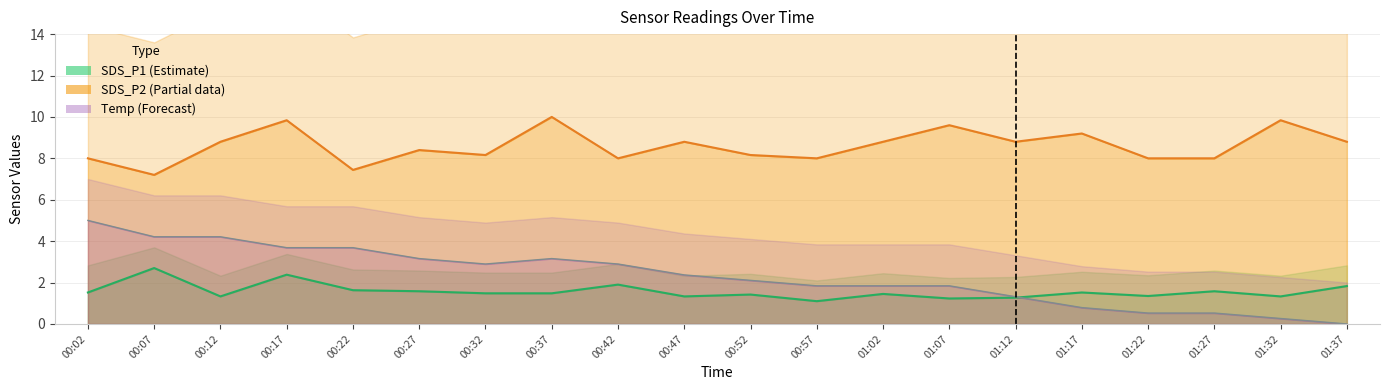

Rank the series by their maximum value, from lowest to highest.

SDS_P1 (Estimate), Temp (Forecast), SDS_P2 (Partial)